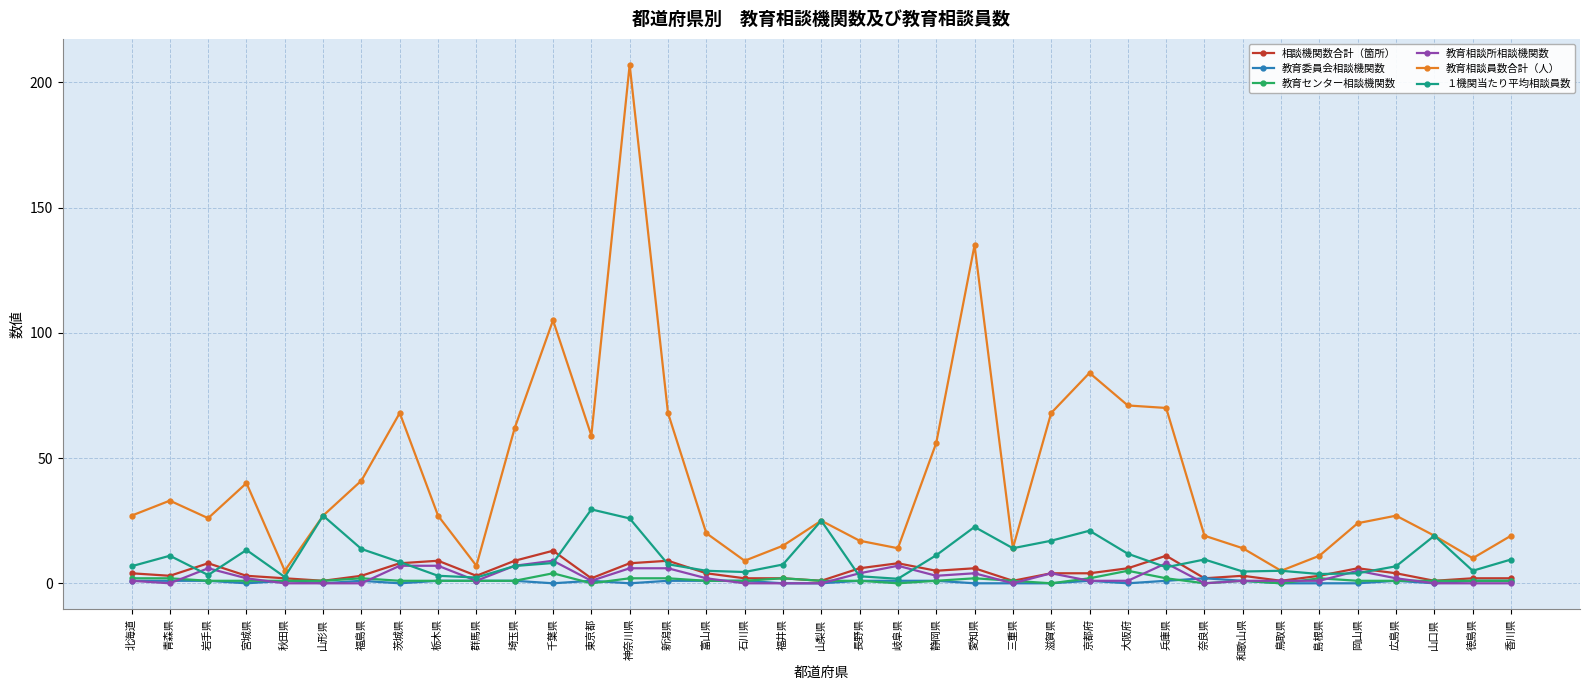

How many categories are shown in the chart?

37